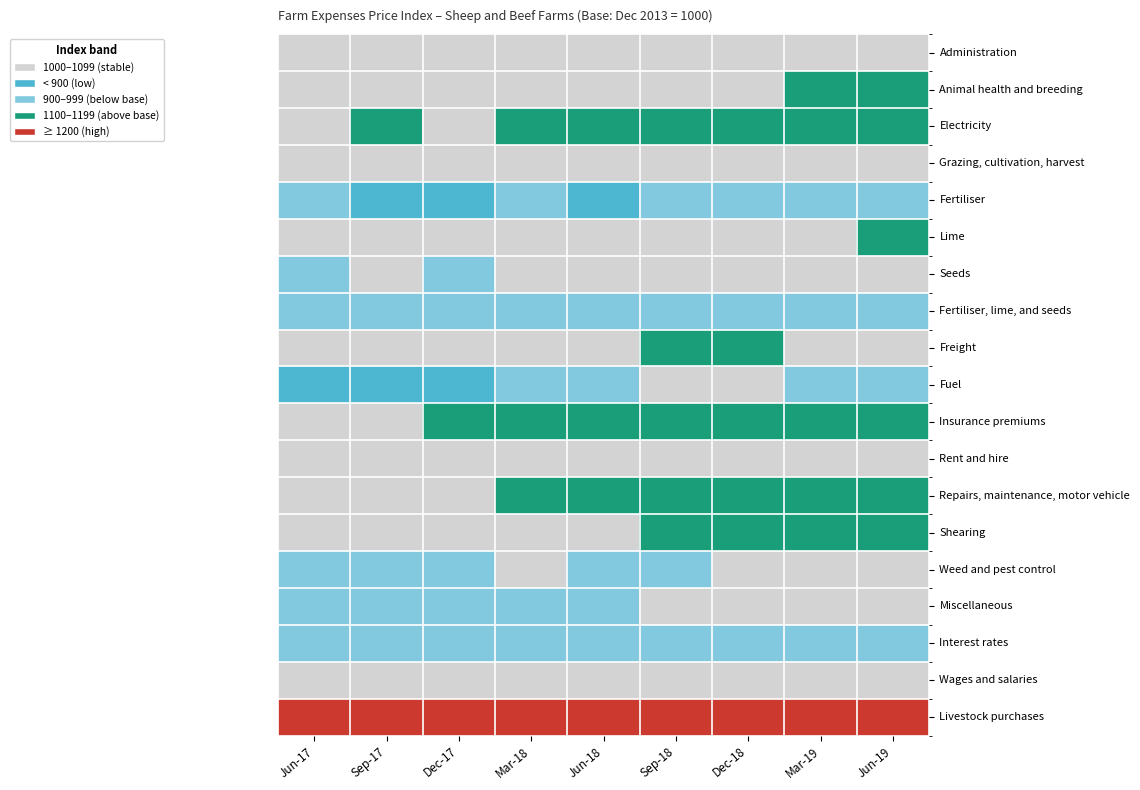

What is the minimum value shown in the chart?

791